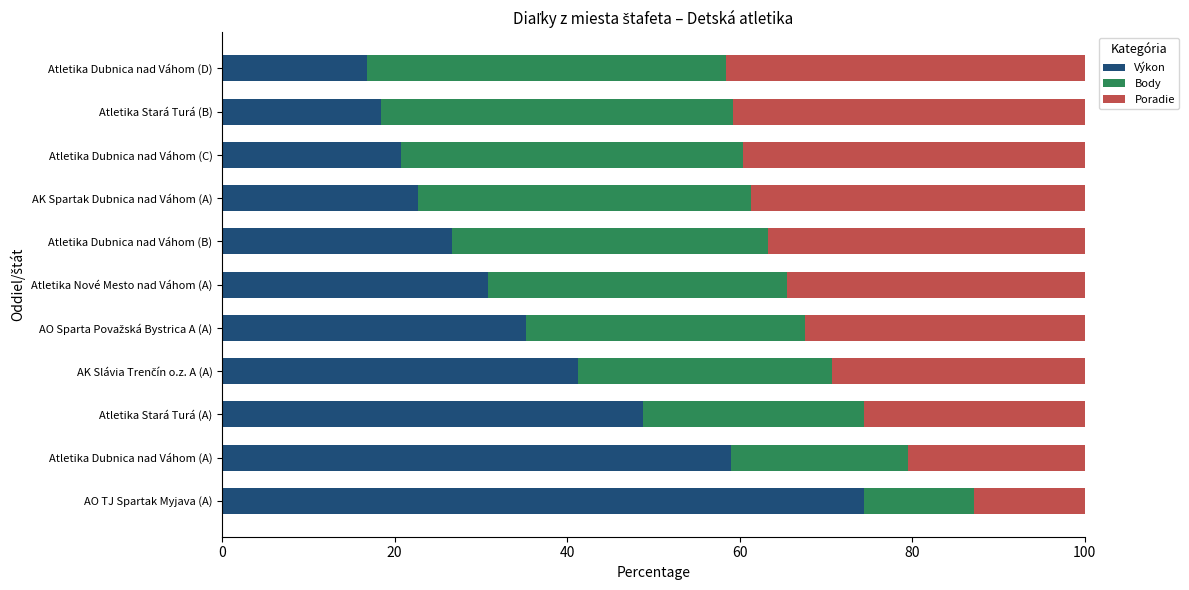

What is the lowest value of the Výkon series?

16.8